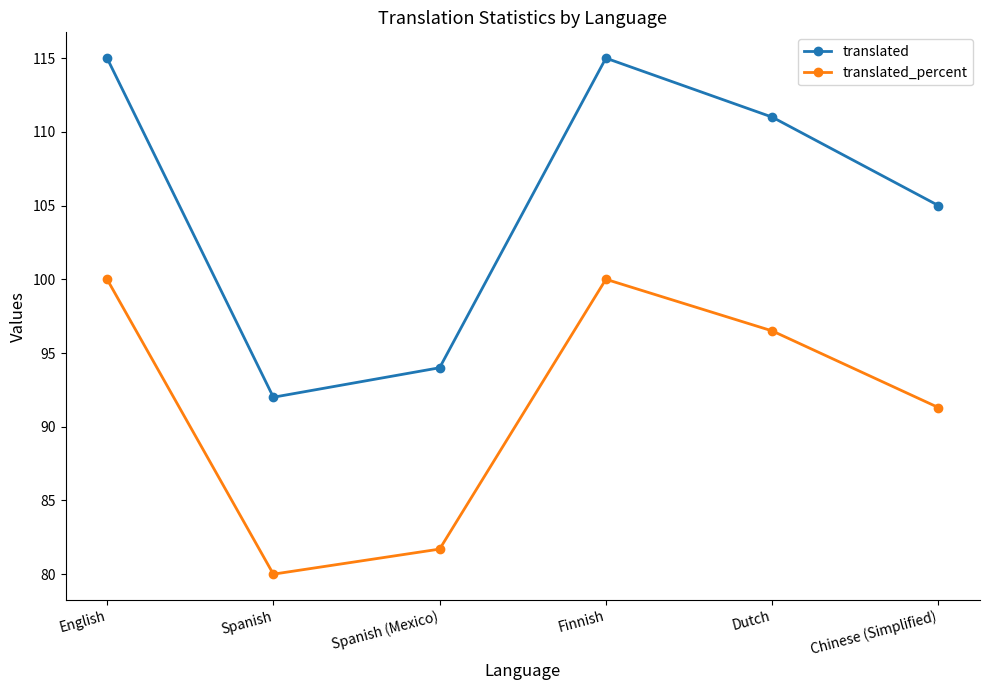

What is the sum of the translated values at English and Dutch?

226.0